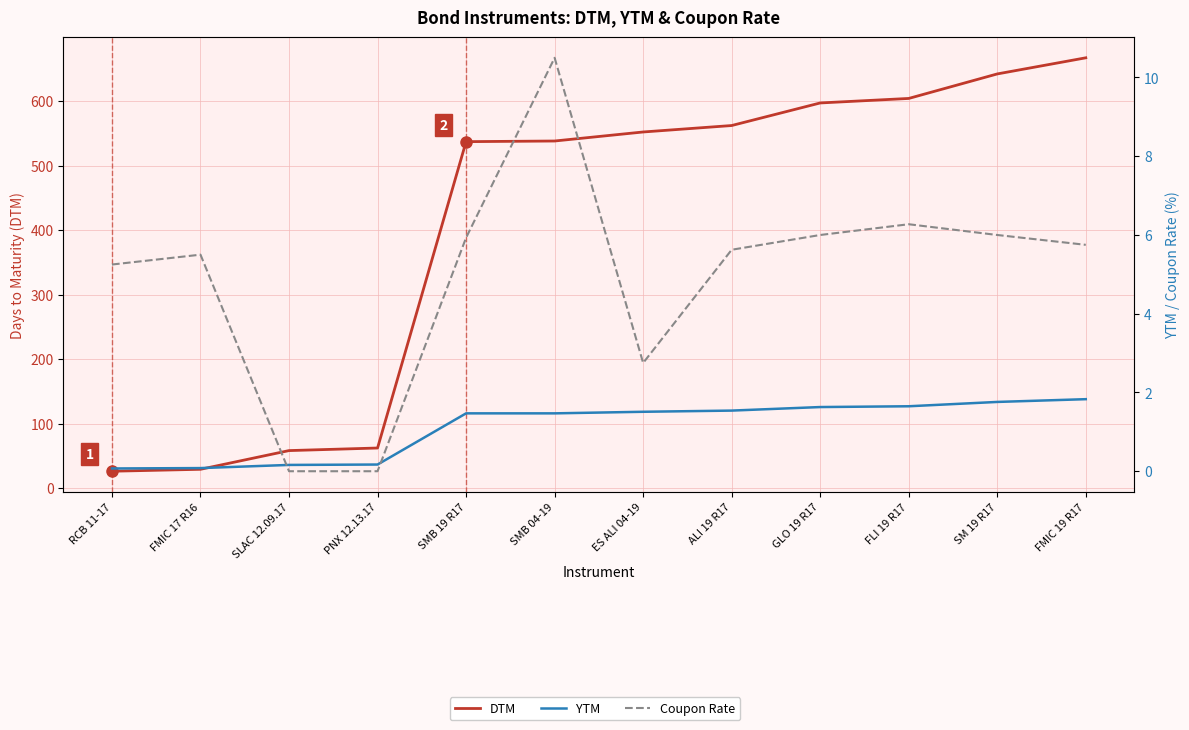

How many series are shown in this chart?

3